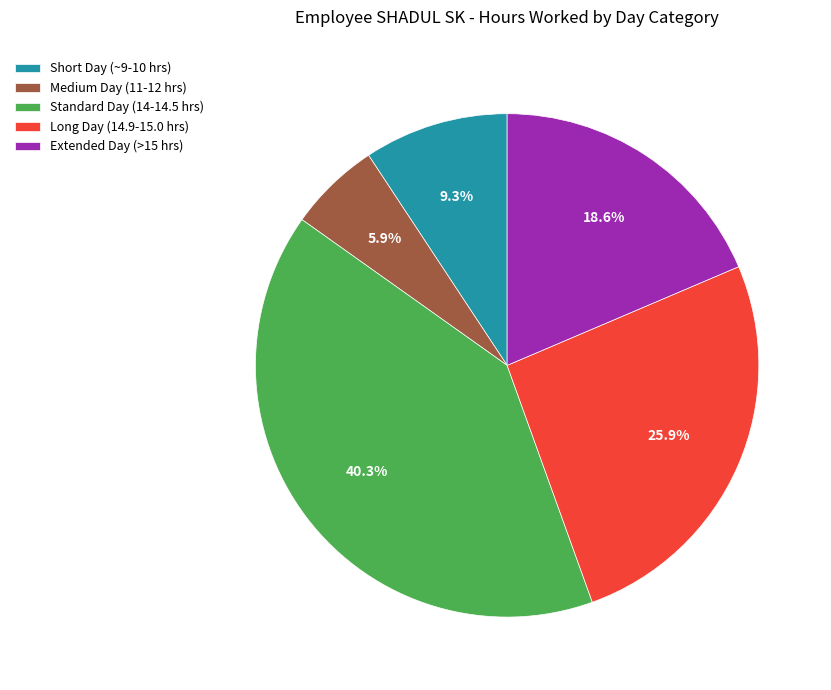

What percentage is NOT represented by Short Day (~9-10 hrs)?

90.7%